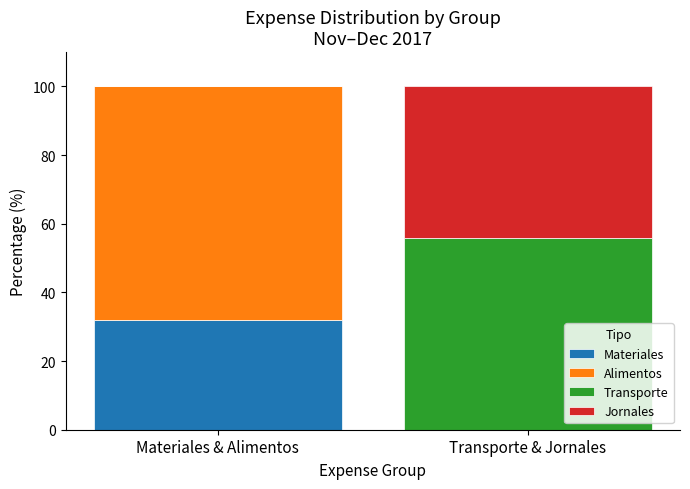

What is the total value across all series at Materiales & Alimentos?

100.0